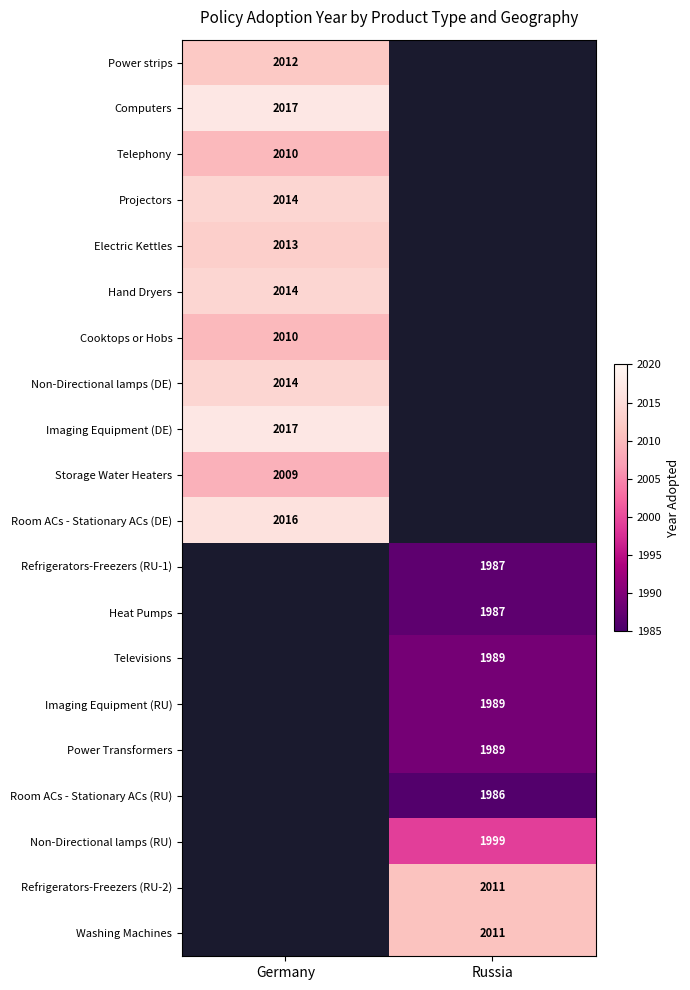

What is the minimum value shown in the chart?

1986.0